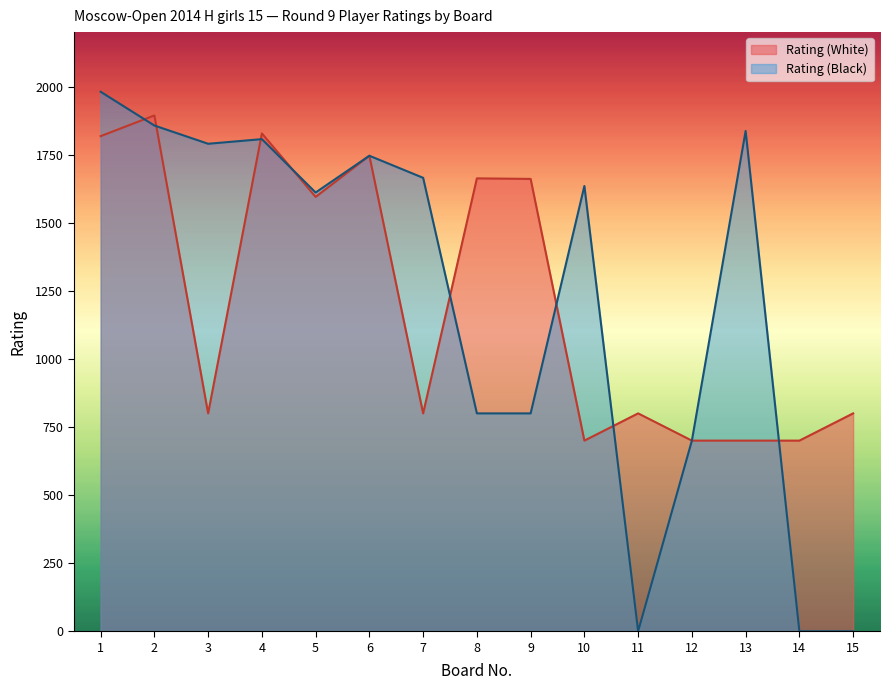

How many categories are shown in the chart?

15